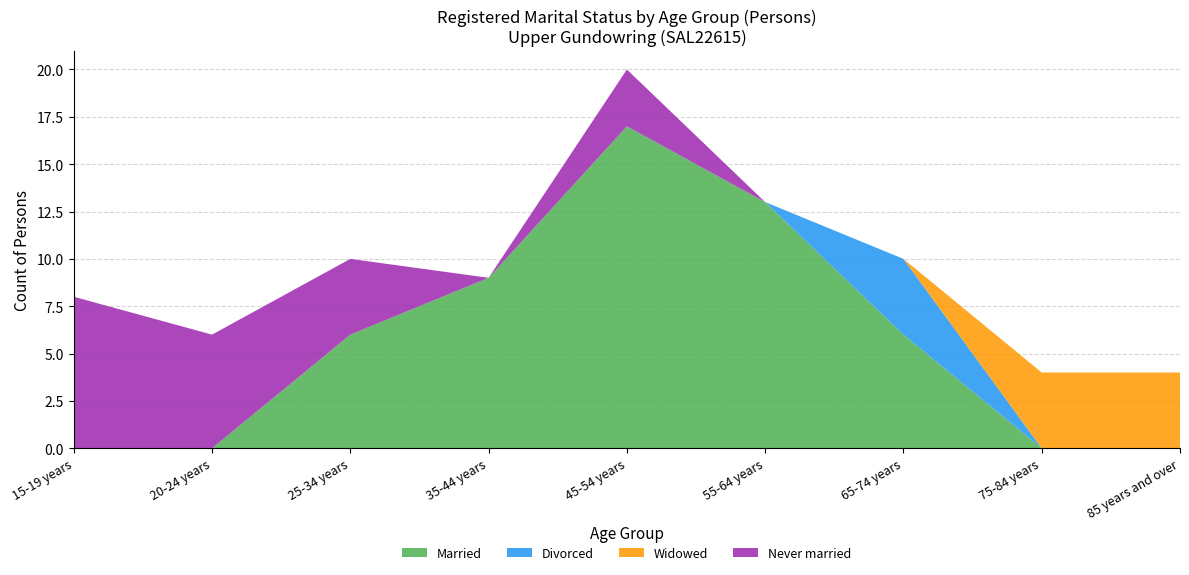

Reading left to right, list all the values displayed in this chart.

Married: 0	0	6	9	17	13	6	0	0
Divorced: 0	0	0	0	0	0	4	0	0
Widowed: 0	0	0	0	0	0	0	4	4
Never married: 8	6	4	0	3	0	0	0	0